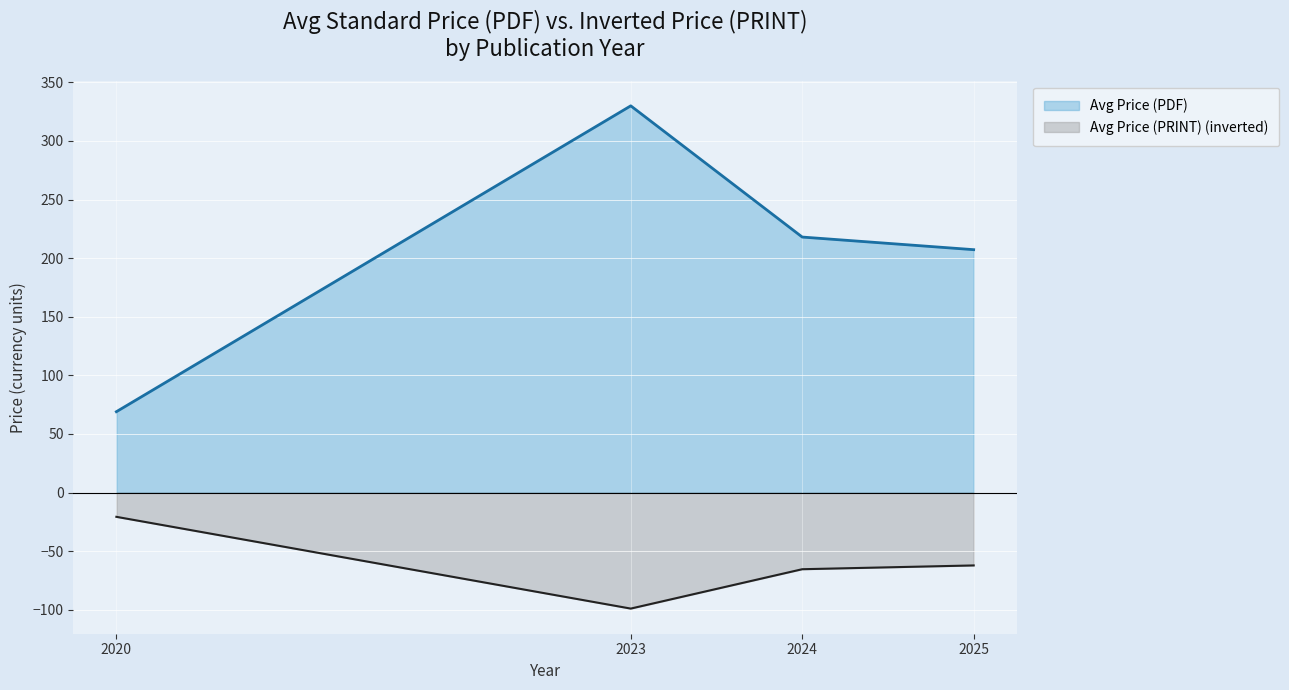

Rank the series by their maximum value, from highest to lowest.

Avg Price (PDF), Avg Price (PRINT) (inverted)